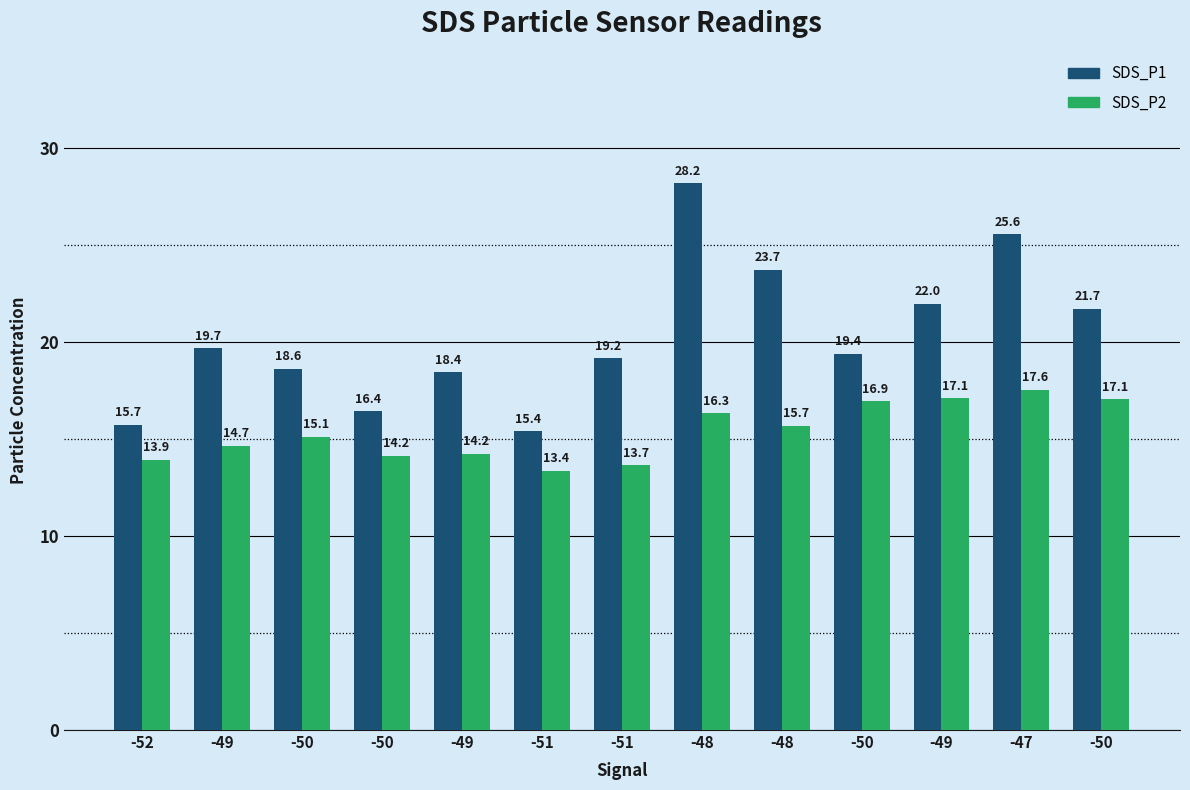

Reading left to right, extract all data points from this chart.

SDS_P1: -52=15.7	-49=19.7	-50=18.6	-50=16.4	-49=18.4	-51=15.4	-51=19.2	-48=28.2	-48=23.7	-50=19.4	-49=22.0	-47=25.6	-50=21.7
SDS_P2: -52=13.9	-49=14.7	-50=15.1	-50=14.2	-49=14.2	-51=13.4	-51=13.7	-48=16.3	-48=15.7	-50=16.9	-49=17.1	-47=17.6	-50=17.1